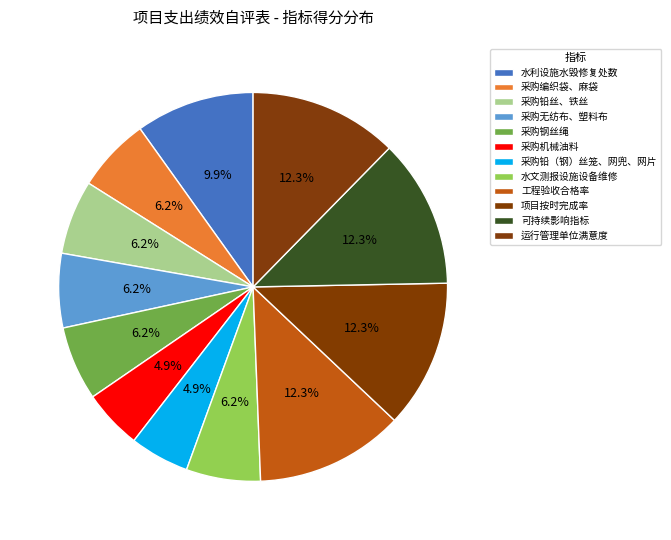

To the nearest percent, what is the combined percentage of 采购编织袋、麻袋 and 采购无纺布、塑料布?

12%